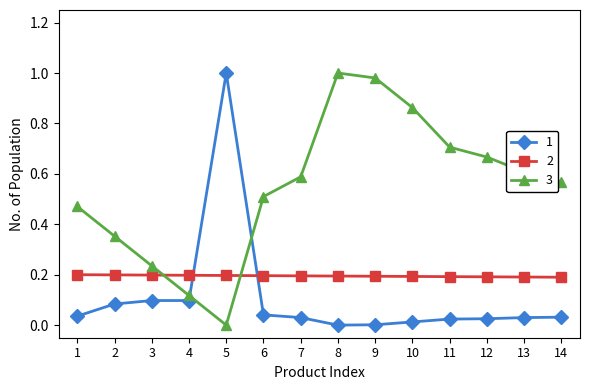

How many intersections are there between 1 and 3?

2